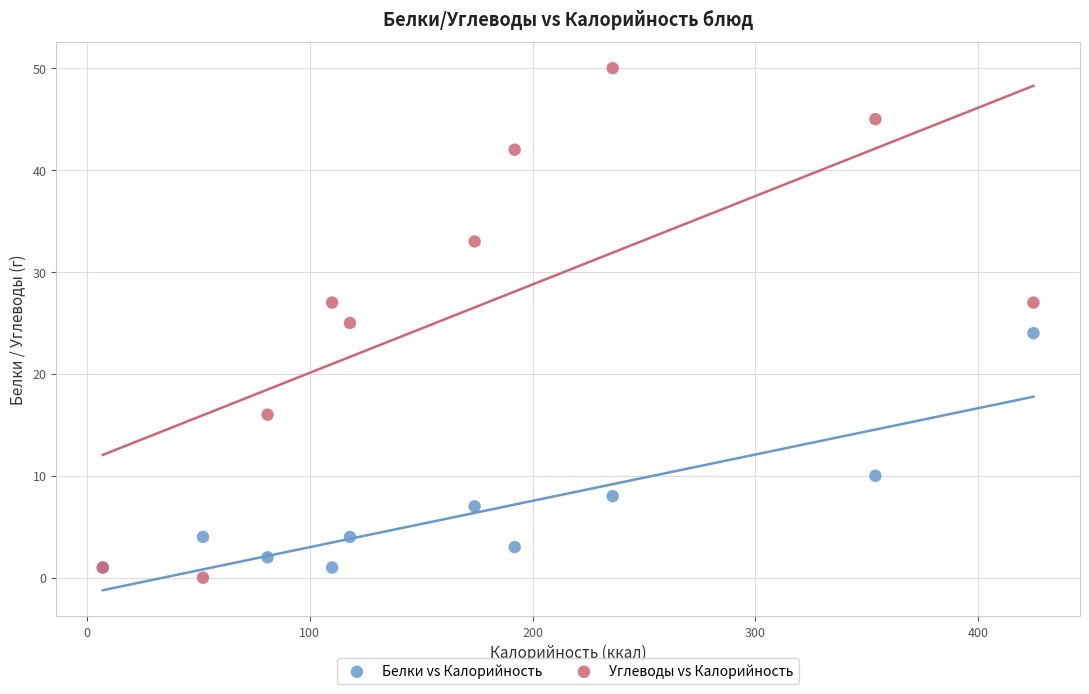

Which series reaches the maximum Y coordinate?

Углеводы vs Калорийность